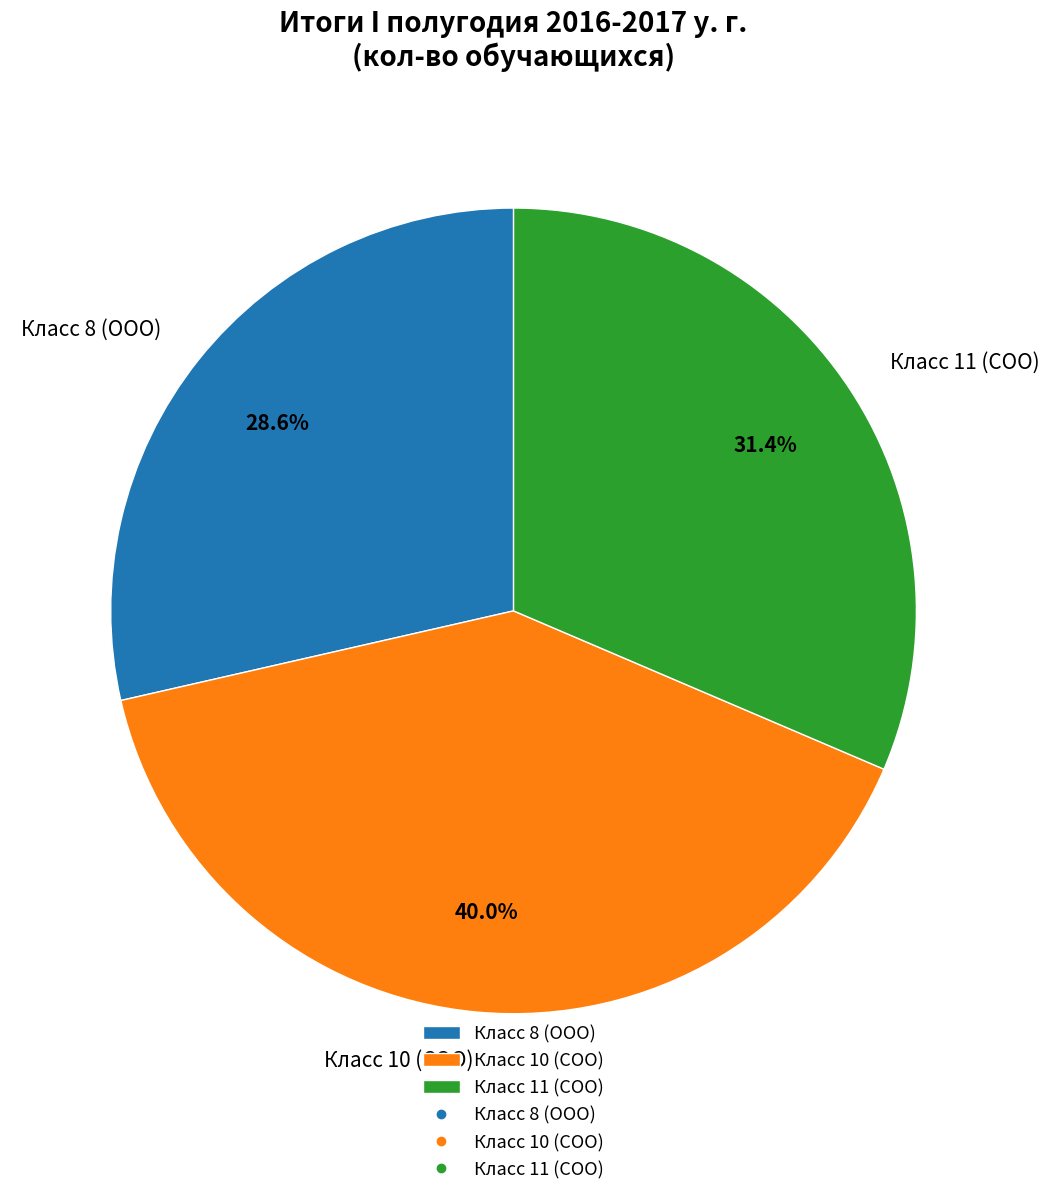

To the nearest percent, what is the difference between the largest and smallest slice percentages?

11%